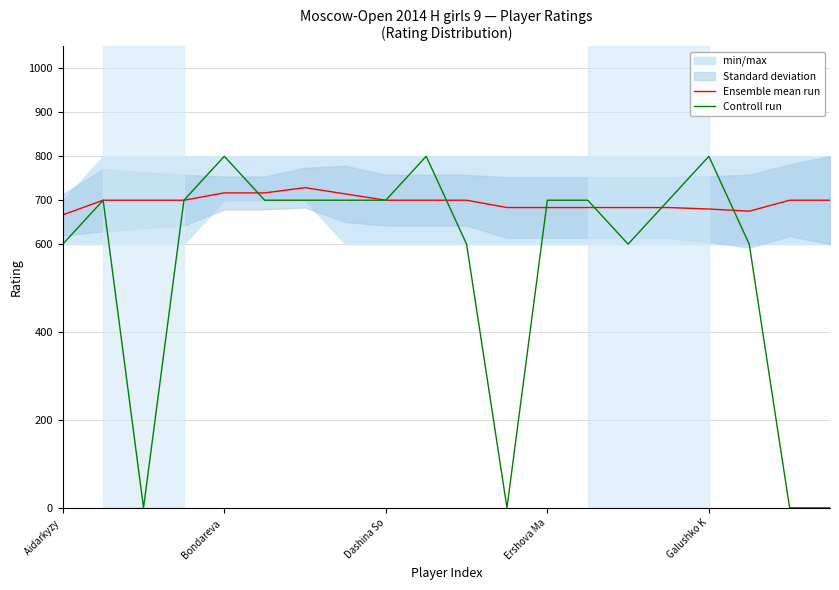

What is the label of the 15th point from the right?

5